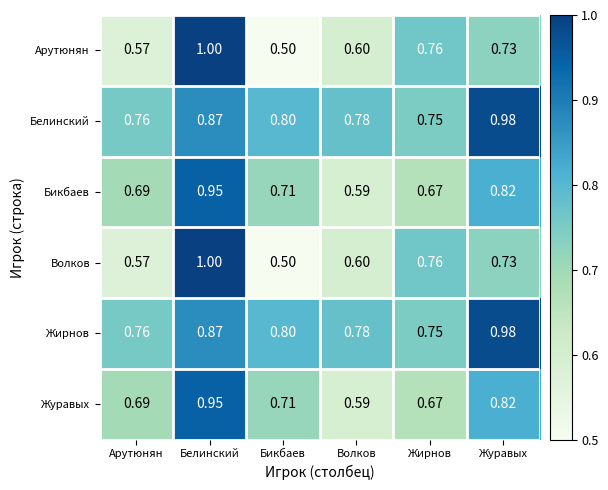

Is the value of Волков at Жирнов greater than the value of Белинский at Журавых?

No